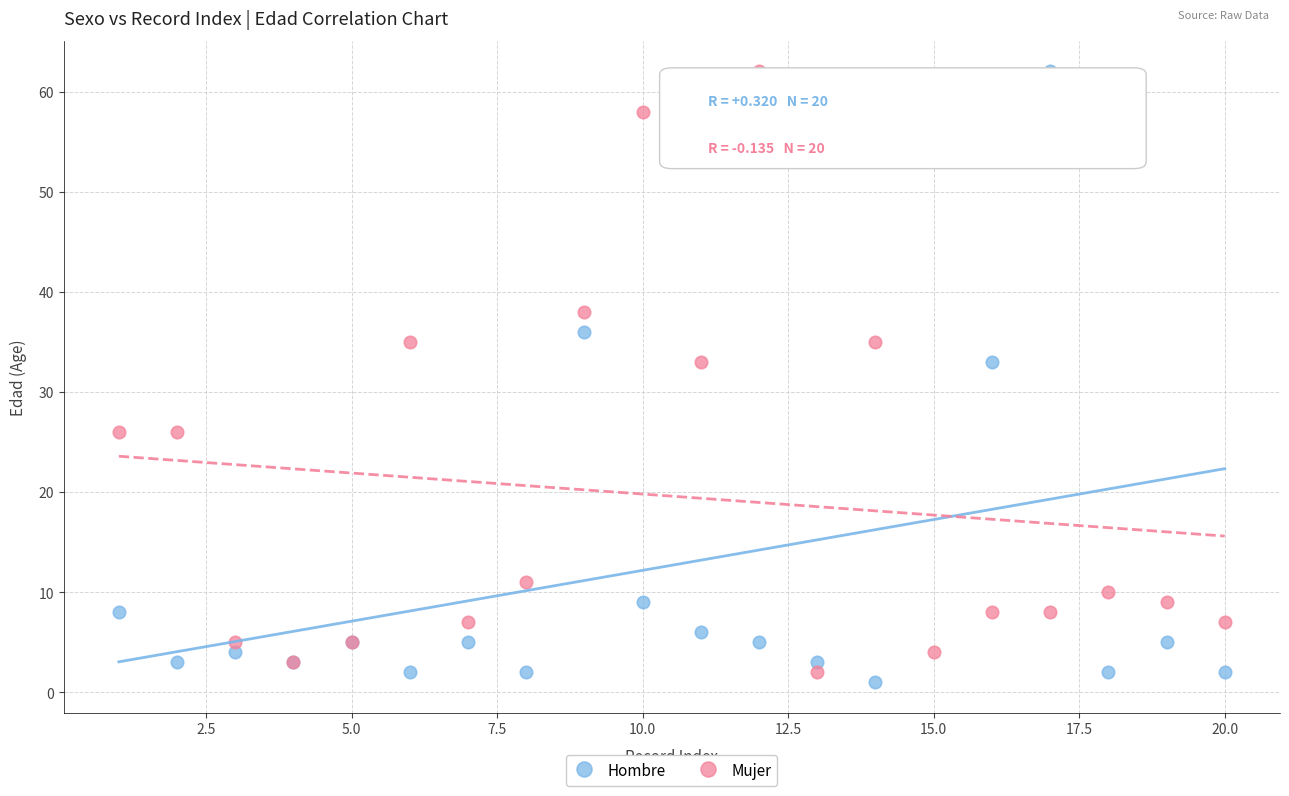

What is the X range (max minus min) for the scatter plot?

19